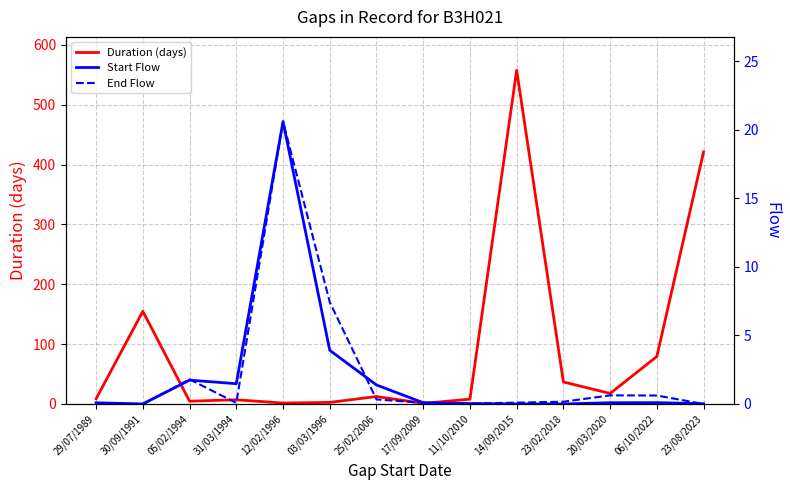

Reading left to right, list all the values displayed in this chart.

Duration (days): 29/07/1989=8.7	30/09/1991=154.9	05/02/1994=4.7	31/03/1994=7.0	12/02/1996=1.5	03/03/1996=2.6	25/02/2006=12.5	17/09/2009=1.0	11/10/2010=8.0	14/09/2015=557.5	23/02/2018=36.8	20/03/2020=17.6	06/10/2022=79.3	23/08/2023=421.1
Start Flow: 29/07/1989=0.1	30/09/1991=0.0	05/02/1994=1.7	31/03/1994=1.5	12/02/1996=20.6	03/03/1996=3.9	25/02/2006=1.4	17/09/2009=0.1	11/10/2010=0.0	14/09/2015=0.0	23/02/2018=0.0	20/03/2020=0.1	06/10/2022=0.1	23/08/2023=0.0
End Flow: 29/07/1989=0.0	30/09/1991=0.0	05/02/1994=1.8	31/03/1994=0.1	12/02/1996=20.6	03/03/1996=7.4	25/02/2006=0.3	17/09/2009=0.1	11/10/2010=0.0	14/09/2015=0.1	23/02/2018=0.2	20/03/2020=0.6	06/10/2022=0.6	23/08/2023=0.0